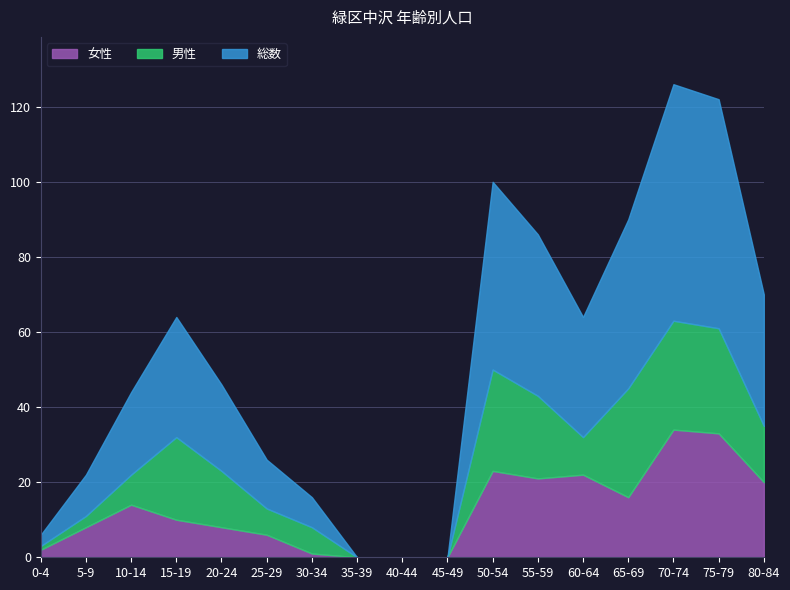

What is the label of the 6th point from the right?

55-59